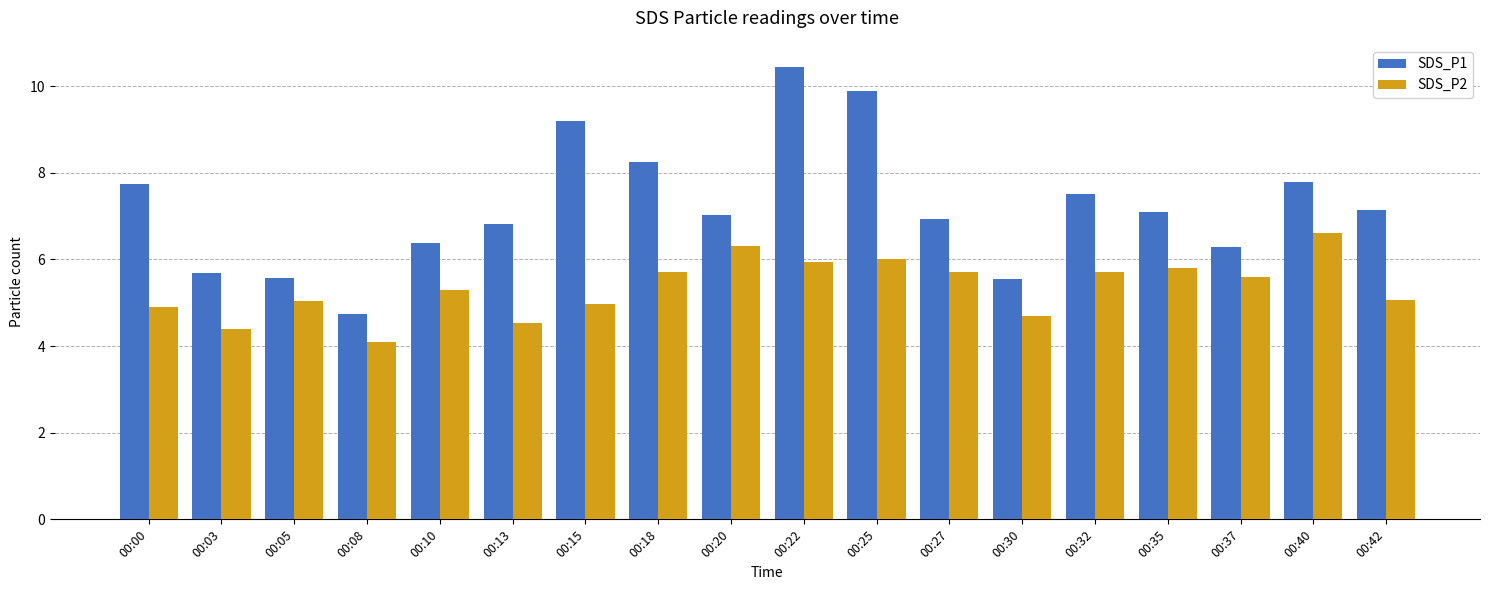

List the series in order of their peak value, highest first.

SDS_P1, SDS_P2